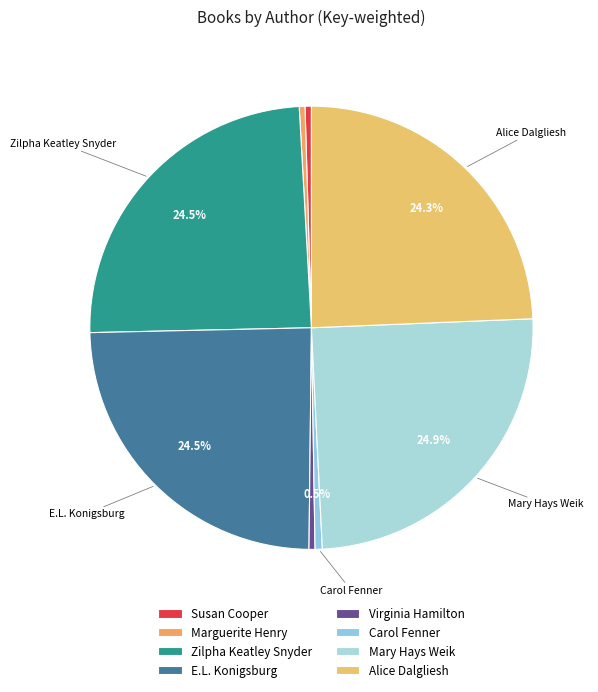

How many slices are in this pie chart?

8